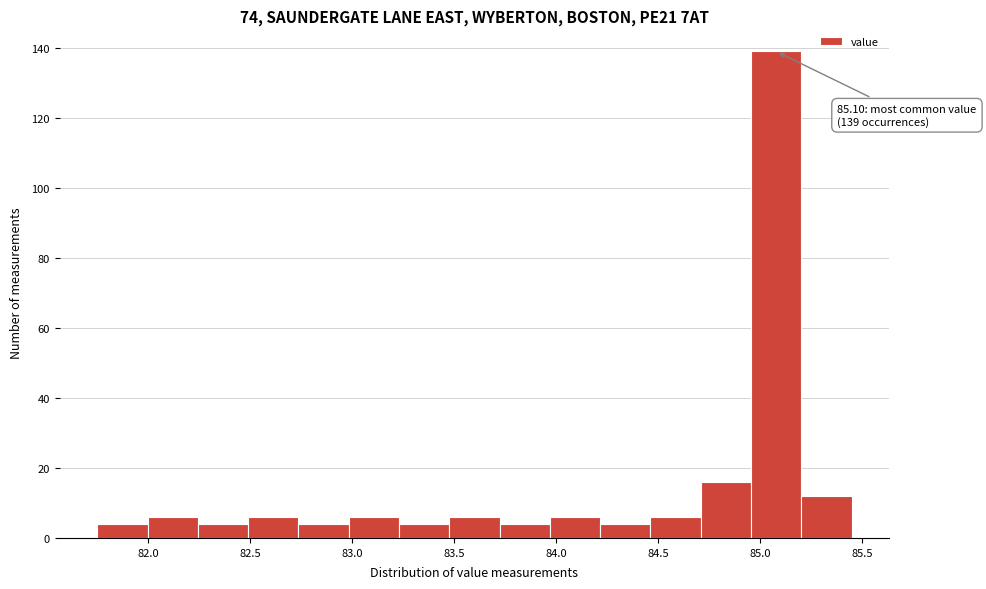

Which range on the x-axis has the tallest bar?

84.95 to 85.20